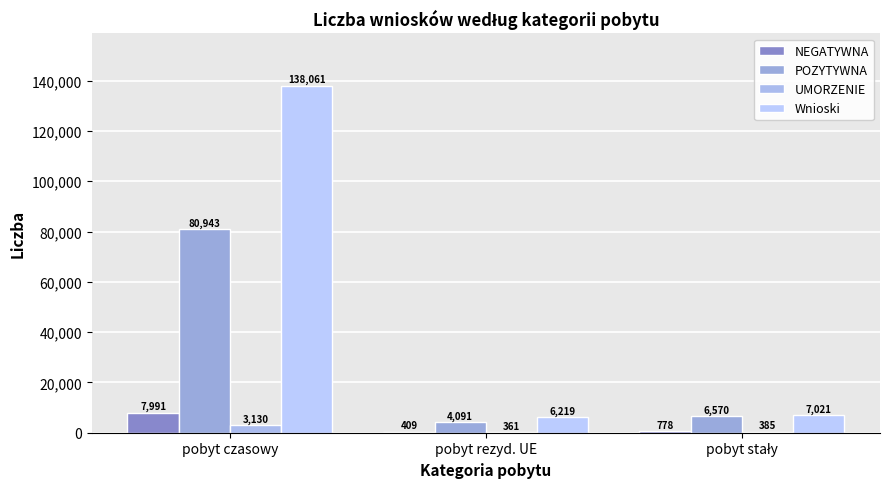

What position from the left is pobyt rezyd. UE?

2